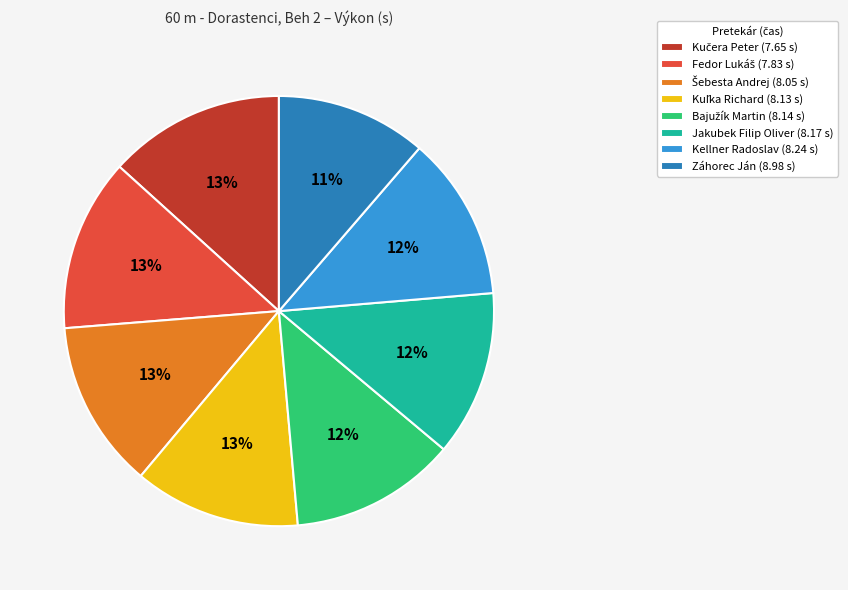

How many slices are in this pie chart?

8